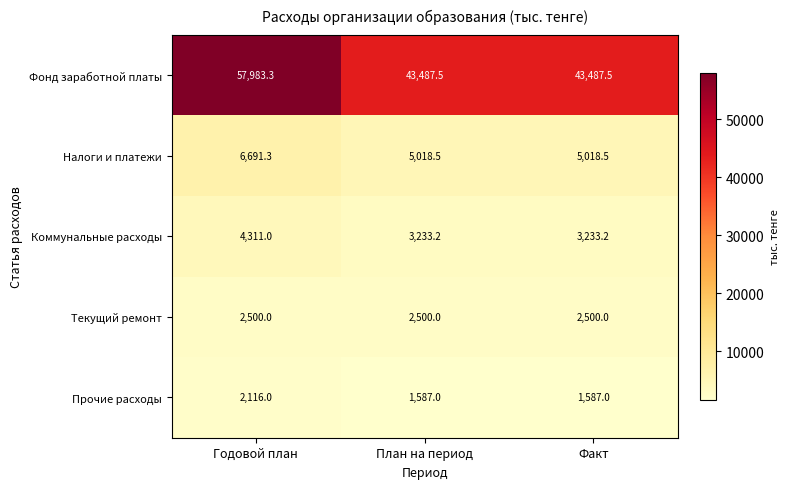

Rank the series by their maximum value, from lowest to highest.

Прочие расходы, Текущий ремонт, Коммунальные расходы, Налоги и платежи, Фонд заработной платы